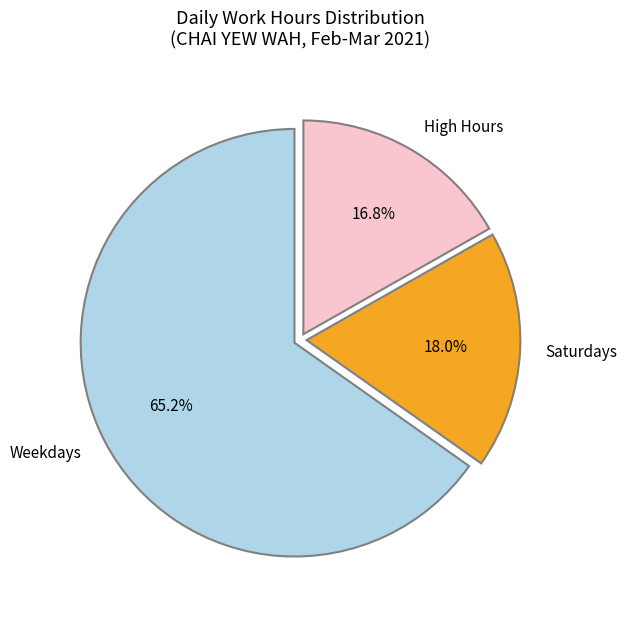

How many slices are in this pie chart?

3